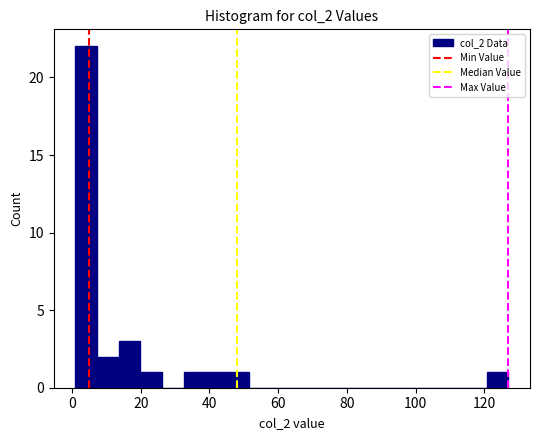

Read against the x-axis, roughly where is the centre of the tallest bar?

4